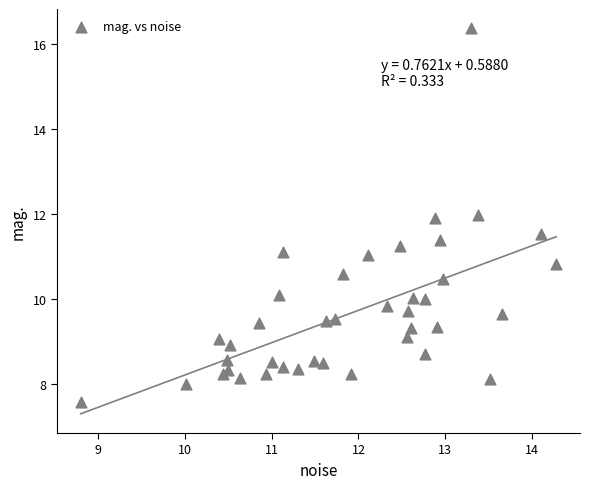

What is the range of Y values (max minus min)?

8.8